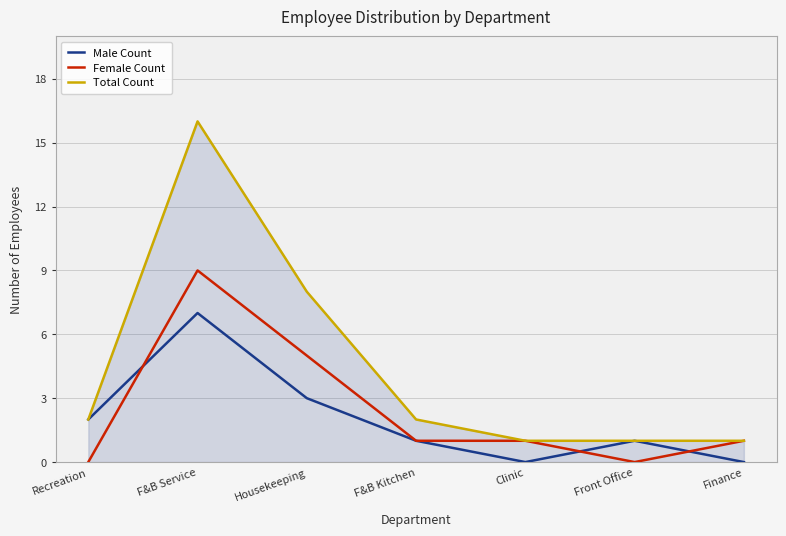

How many values in the Total Count series are below 2?

3